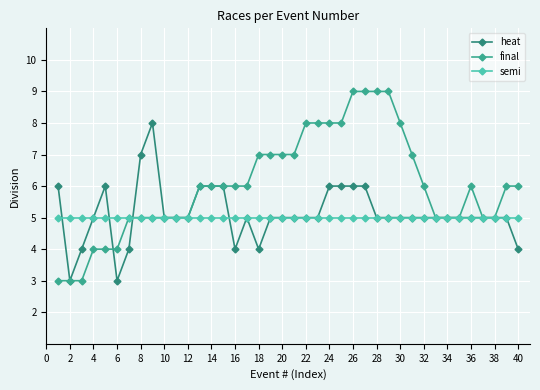

Does the chart display data point markers on the line(s)?

Yes